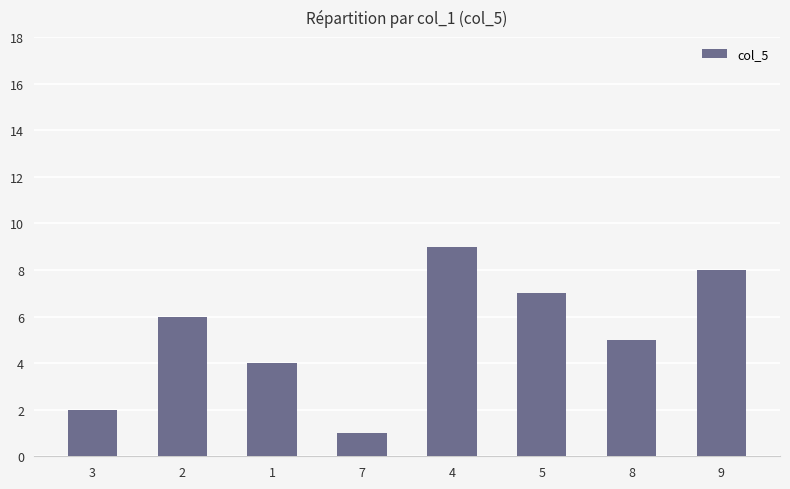

Rank the categories by value from highest to lowest.

4, 9, 5, 2, 8, 1, 3, 7